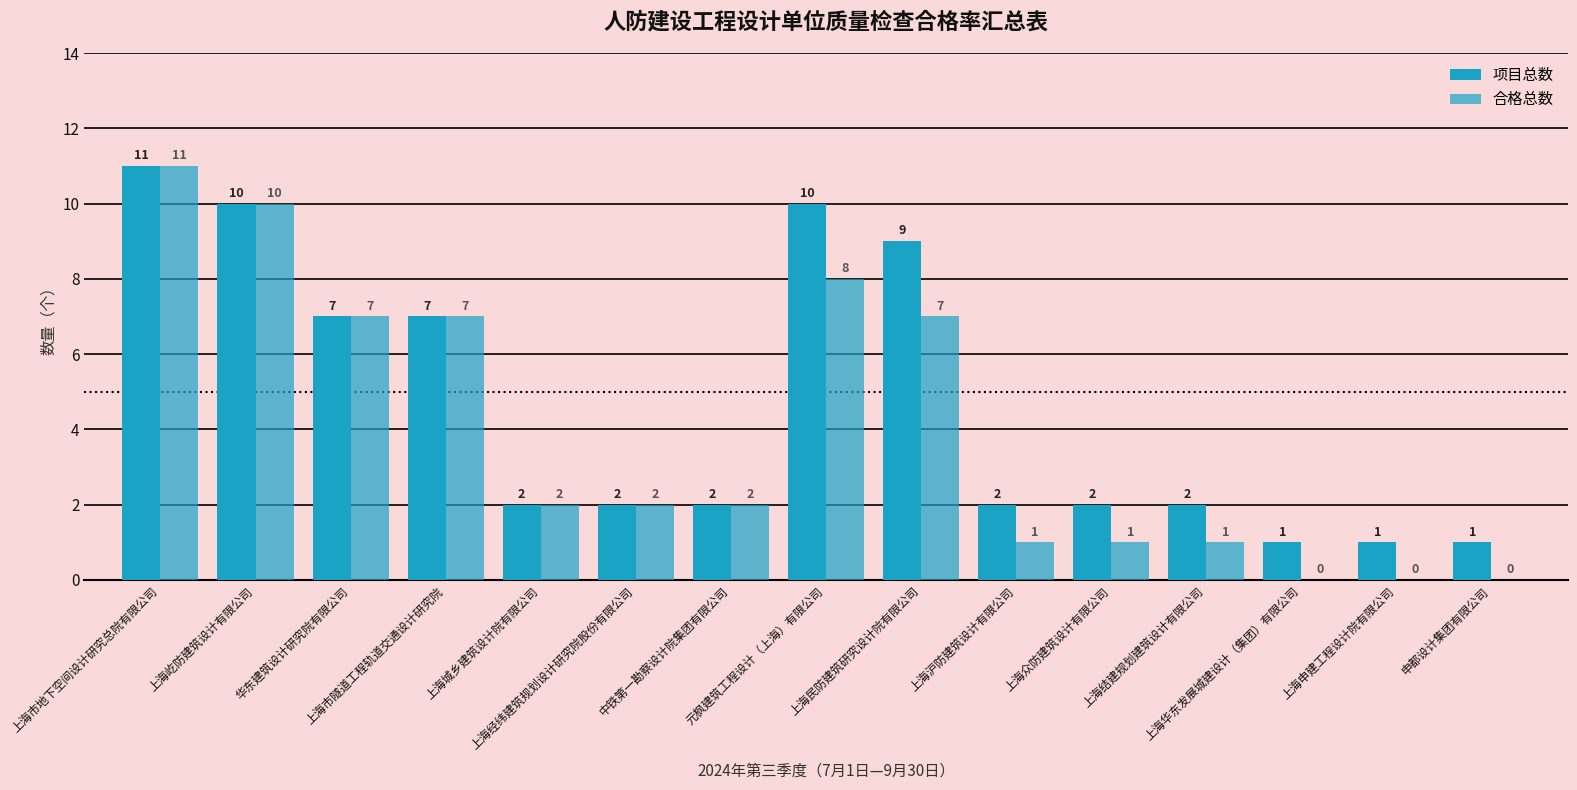

At how many categories does at least one series exceed 9?

3